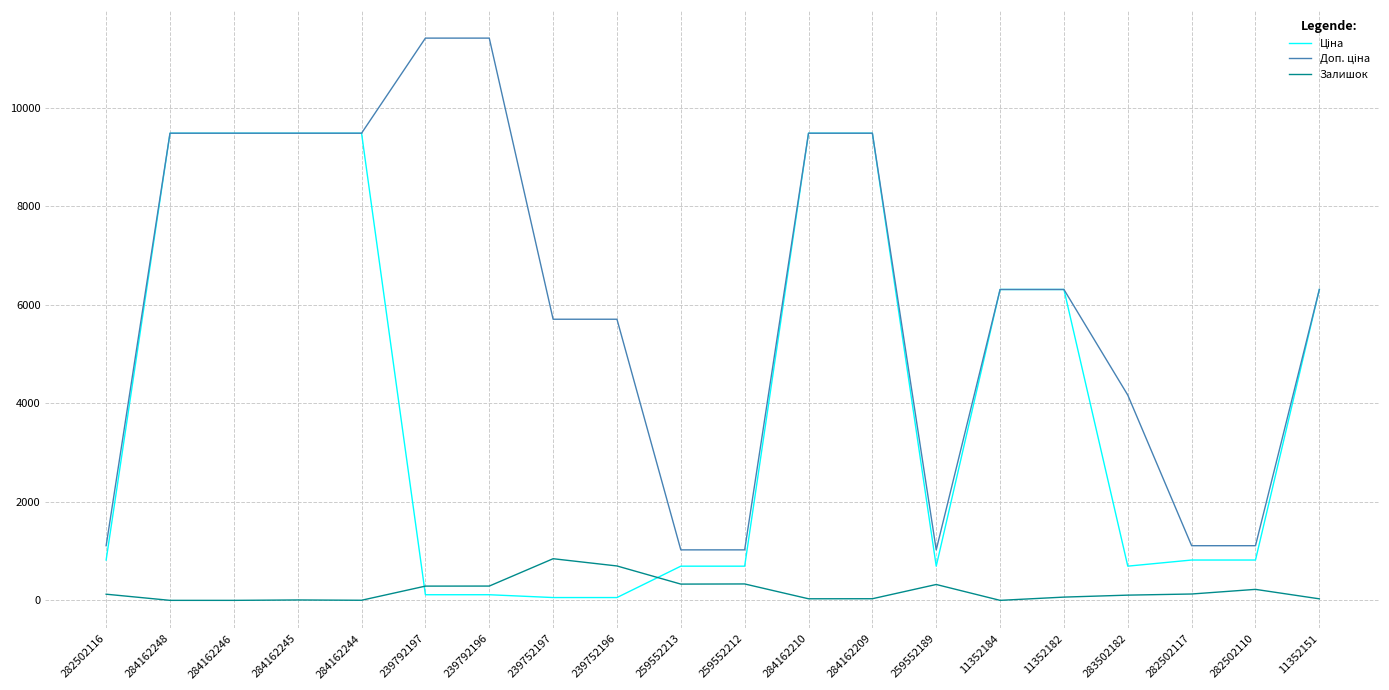

How many categories are shown in the chart?

20